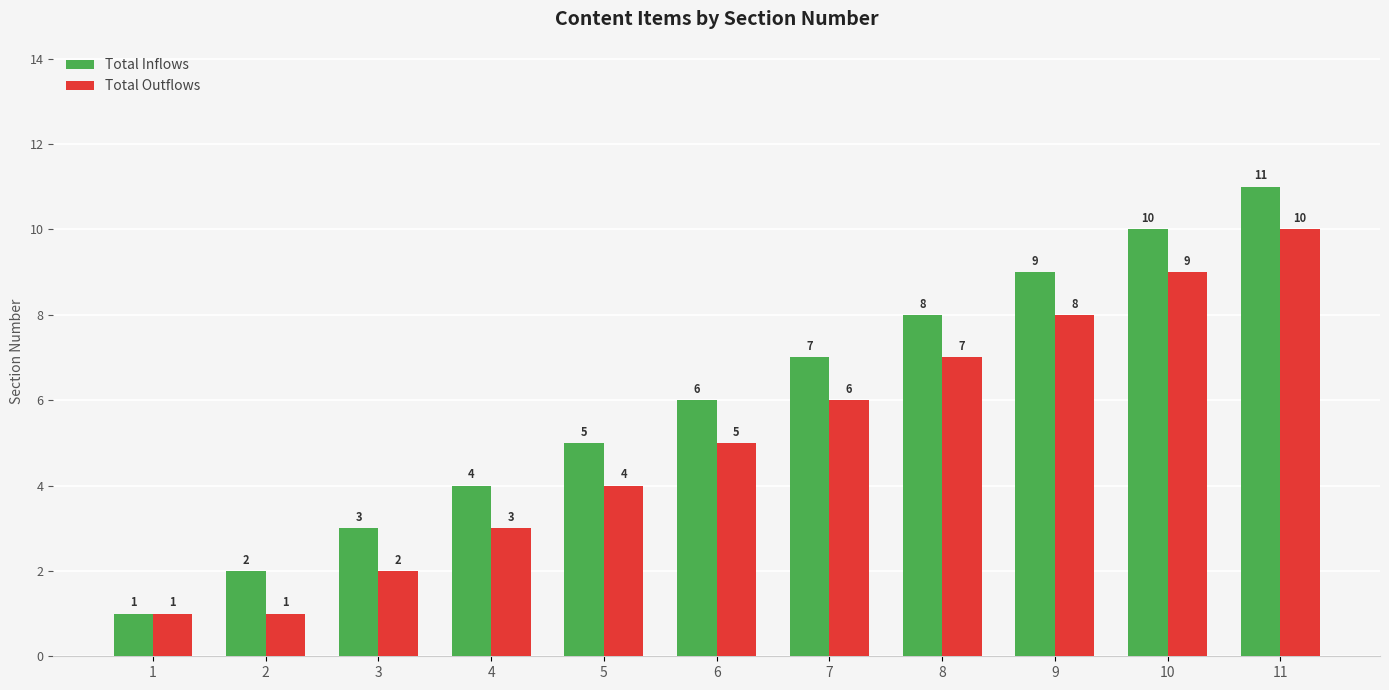

Reading left to right, extract all data points from this chart.

Total Inflows: 1=1	2=2	3=3	4=4	5=5	6=6	7=7	8=8	9=9	10=10	11=11
Total Outflows: 1=1	2=1	3=2	4=3	5=4	6=5	7=6	8=7	9=8	10=9	11=10